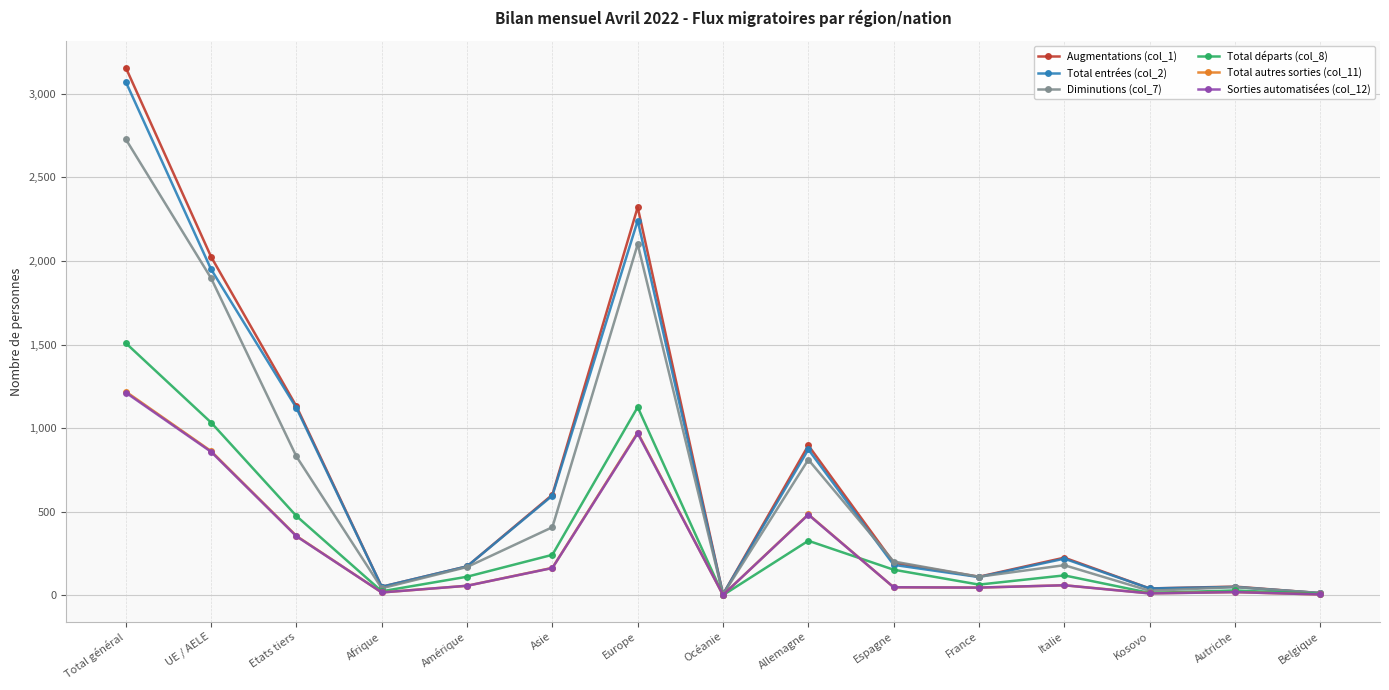

What is the label of the 10th point from the left?

Espagne